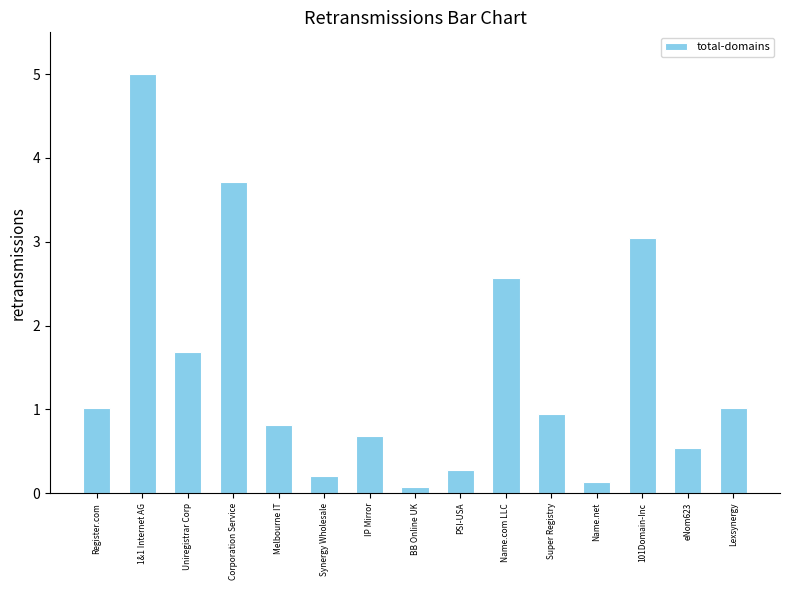

What is the value of the 13th bar from the left?

3.0